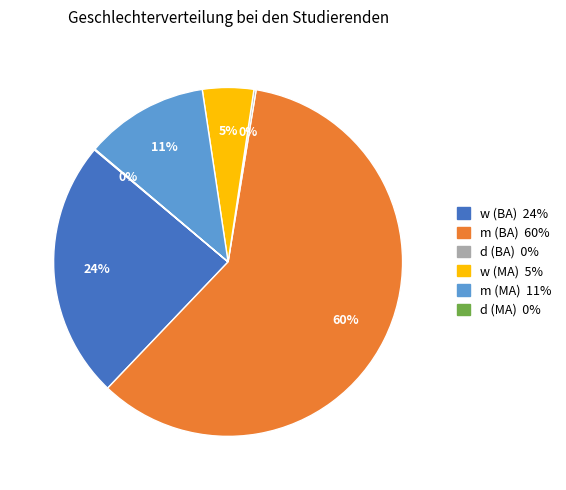

Which has a higher value, m (BA) or w (MA)?

m (BA)